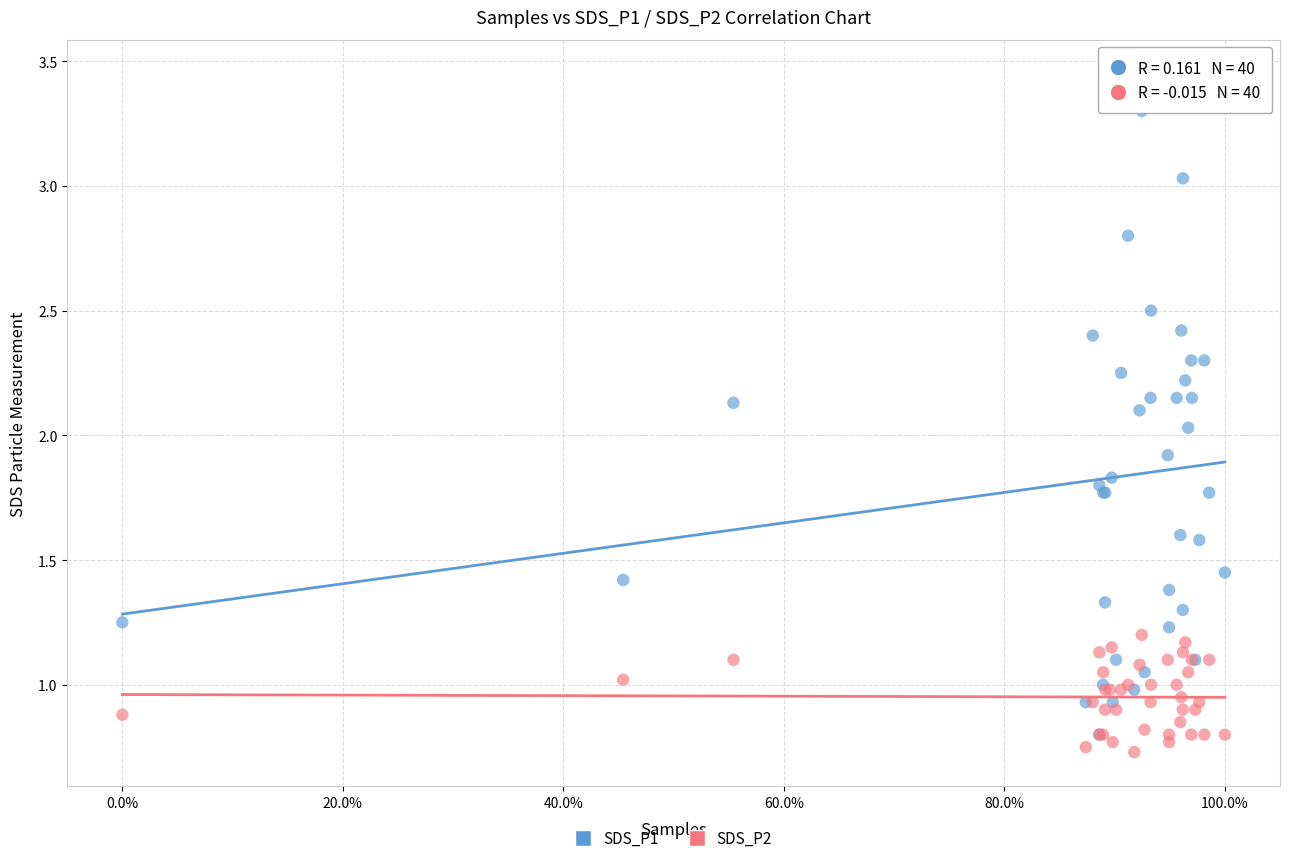

Which series has the largest Y range (max minus min)?

SDS_P1